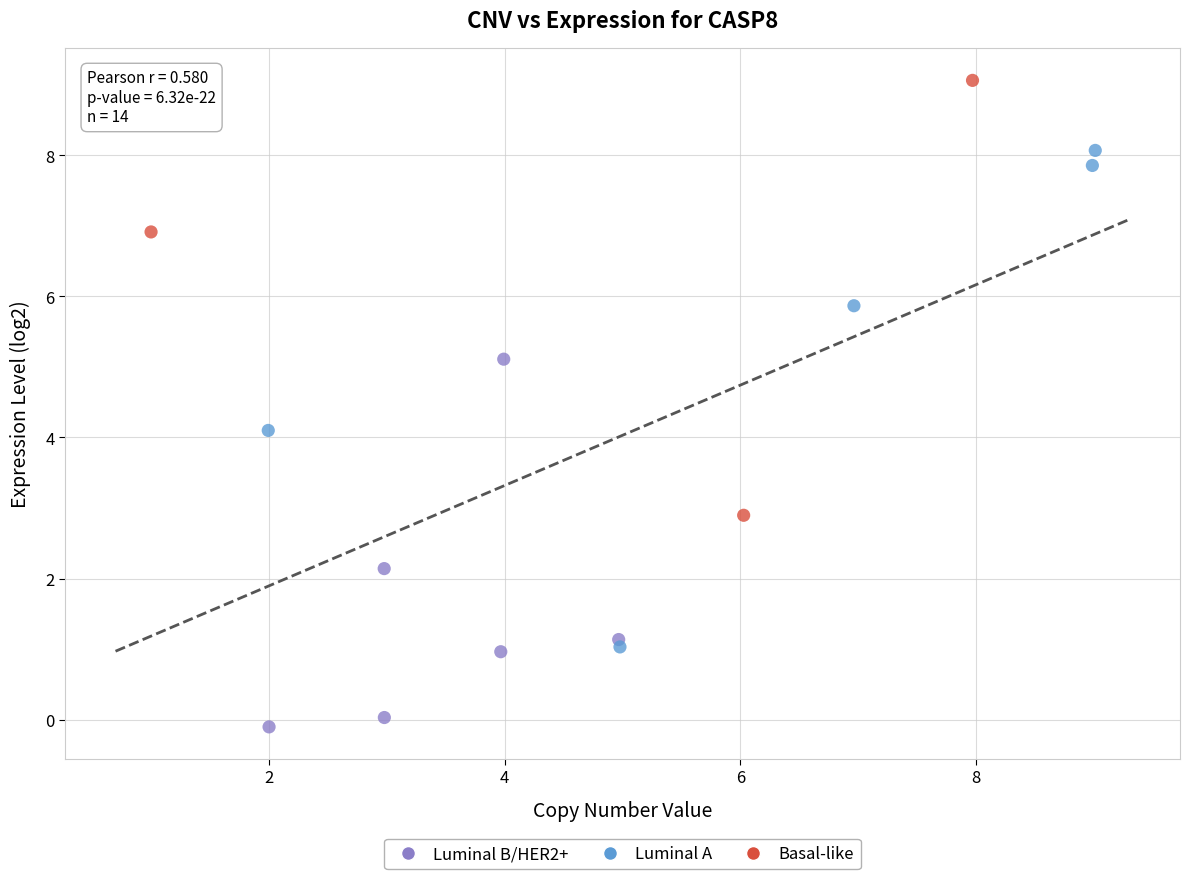

Which series contains the highest Y value?

Basal-like